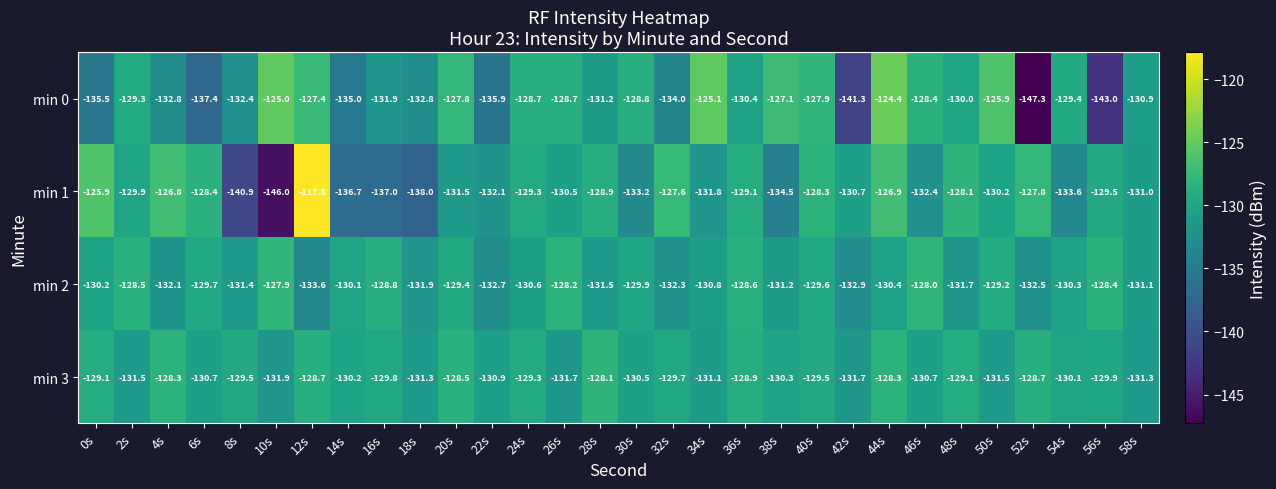

What is the approximate value of min 3 at 0s?

-129.1